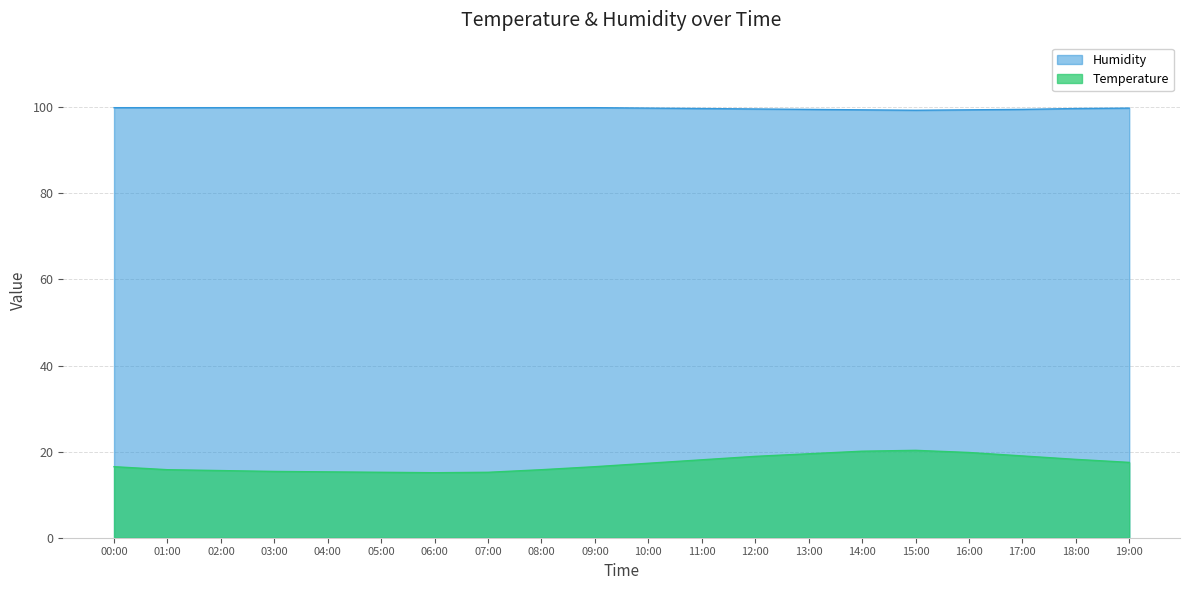

Between 17:00 and 11:00, which is larger?

17:00